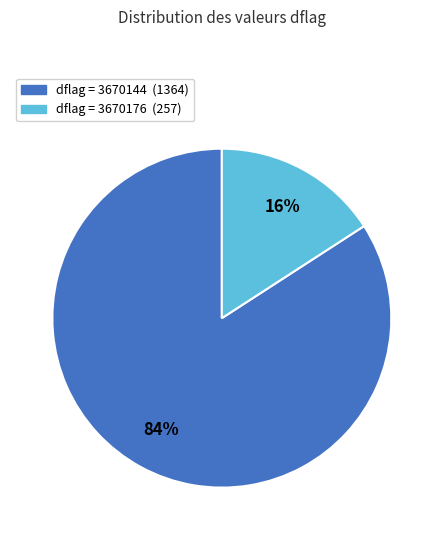

Is there a majority slice in this chart?

Yes